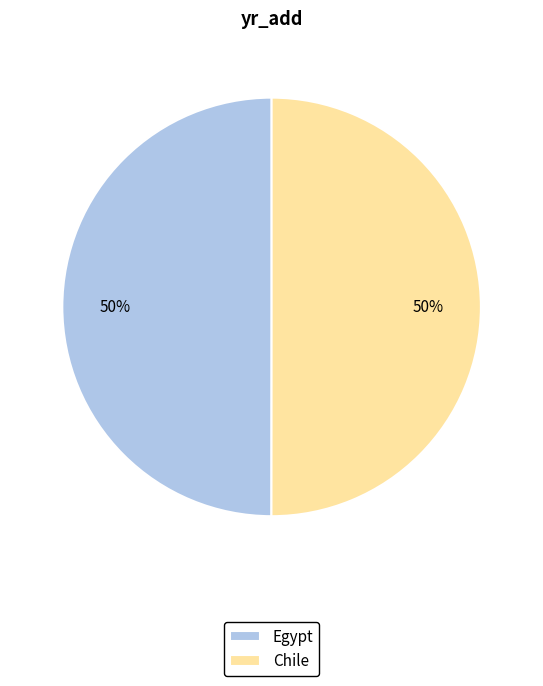

The Chile slice represents 36% of the pie. True or false?

False